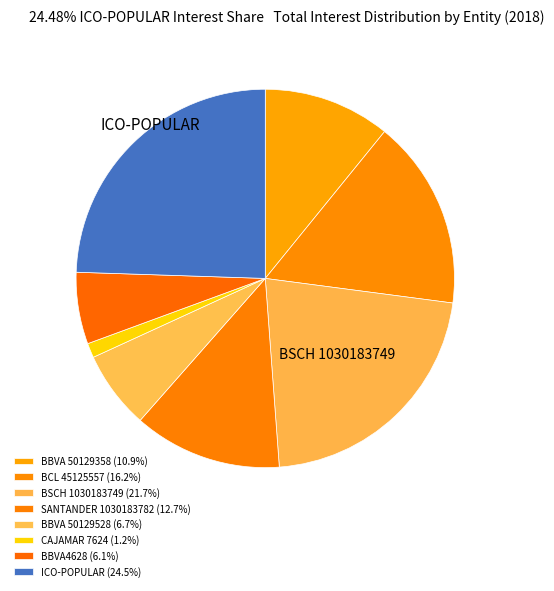

What percentage do BCL 45125557 and ICO-POPULAR together represent?

40.7%